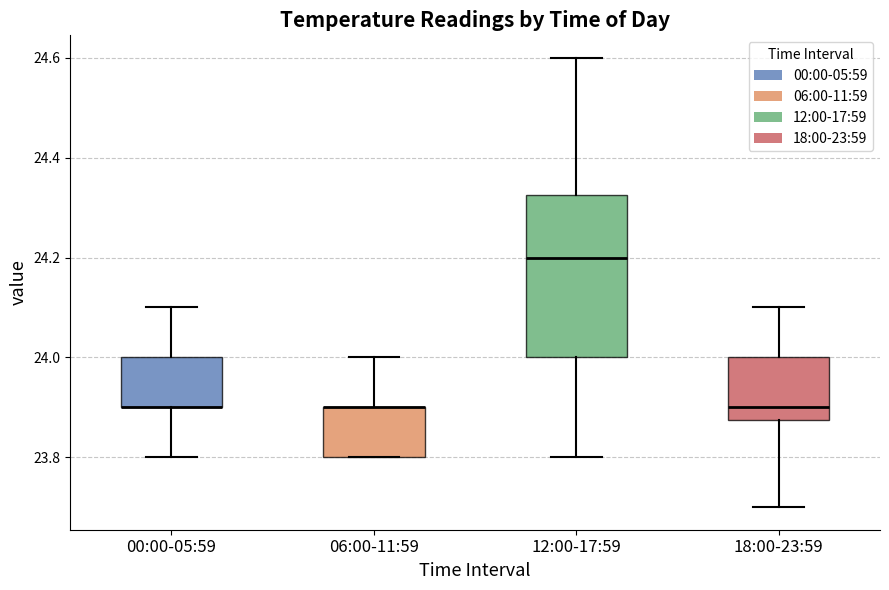

Where is the lower edge of the box for 18:00-23:59 on the y-axis? The values are not printed on the chart, so give them approximately, as read against the axis.

23.88